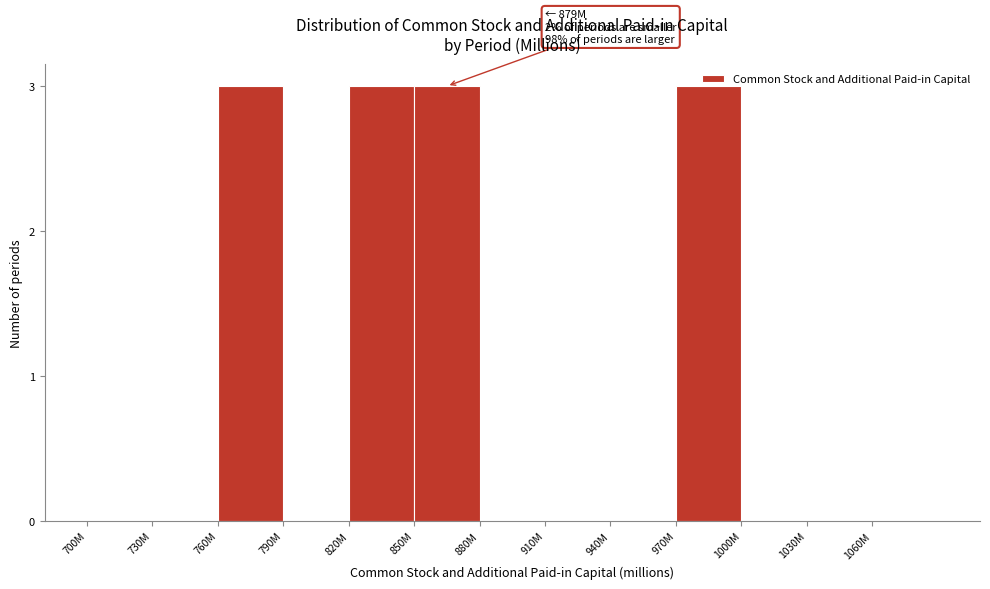

The chart shows a value of 0 at 1060M. True or false?

True